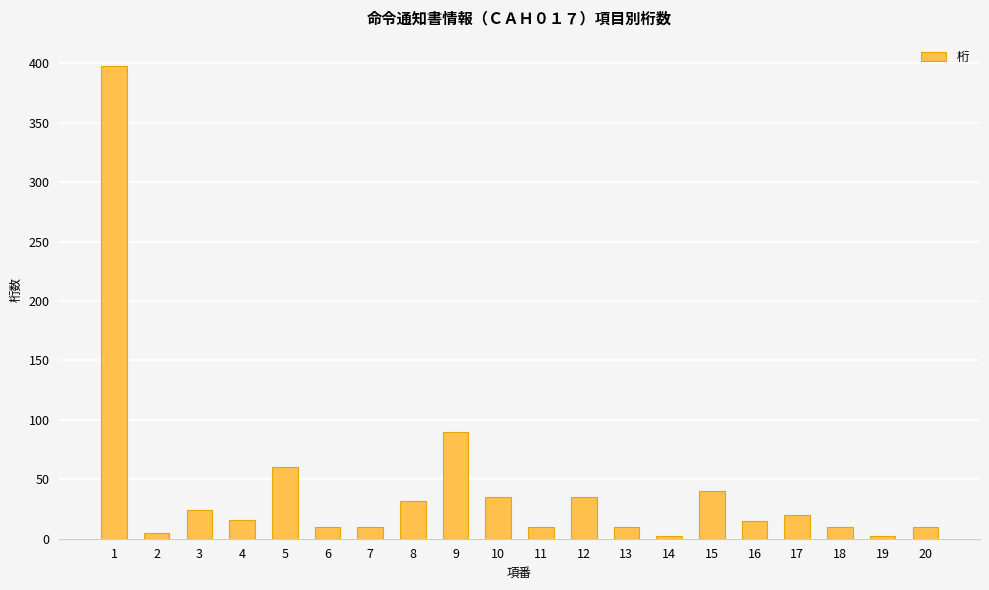

What is the ratio of the value at 7 to the value at 17?

0.5